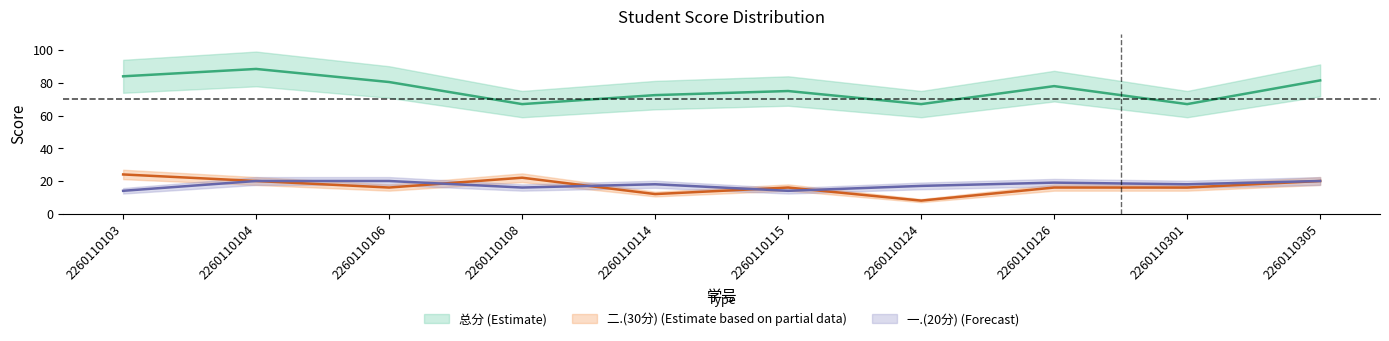

Which series has the largest total across all categories?

总分